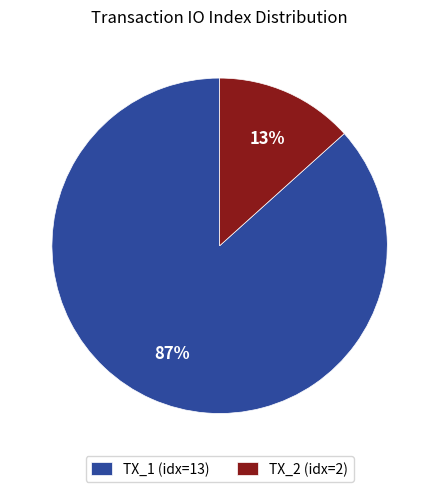

Is there any slice that represents more than half of the pie?

Yes